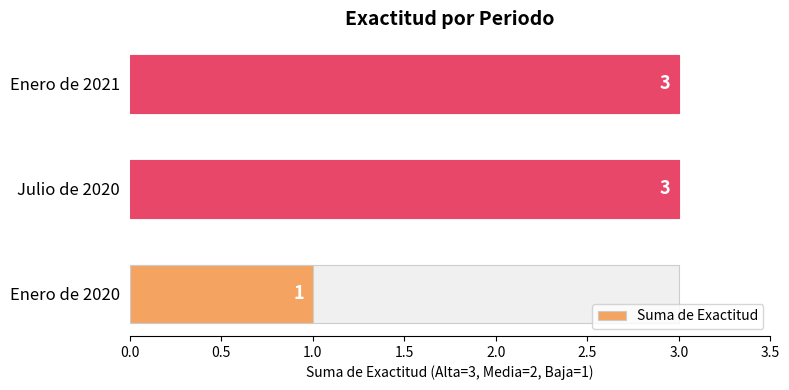

Are the bars horizontal?

Yes